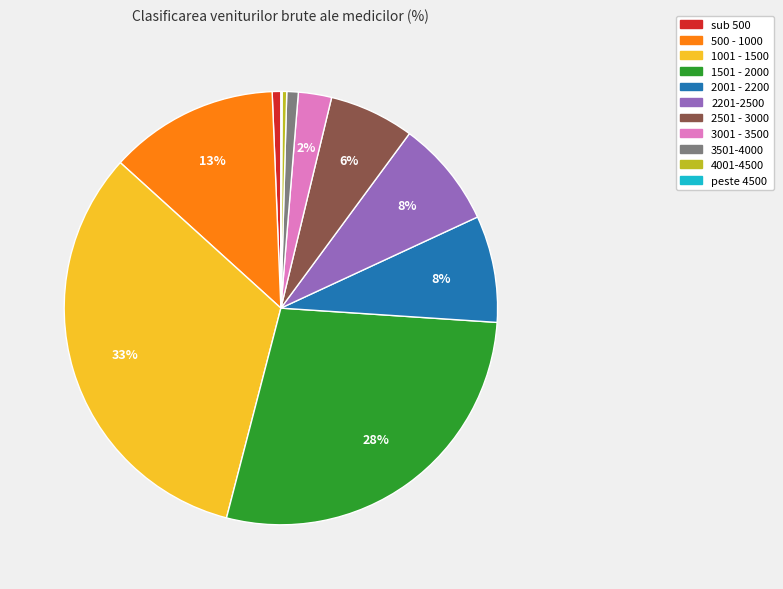

Is the sum of 3501-4000 and sub 500 greater than half?

No